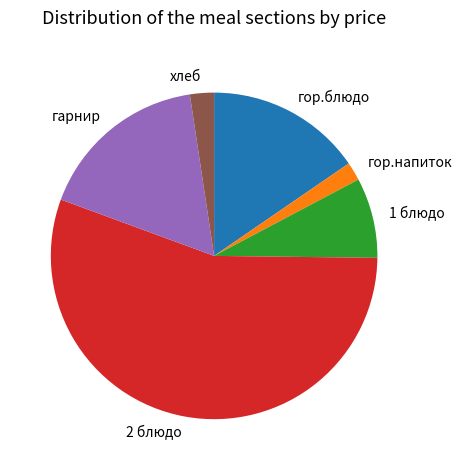

Which has a higher value, гор.напиток or хлеб?

хлеб